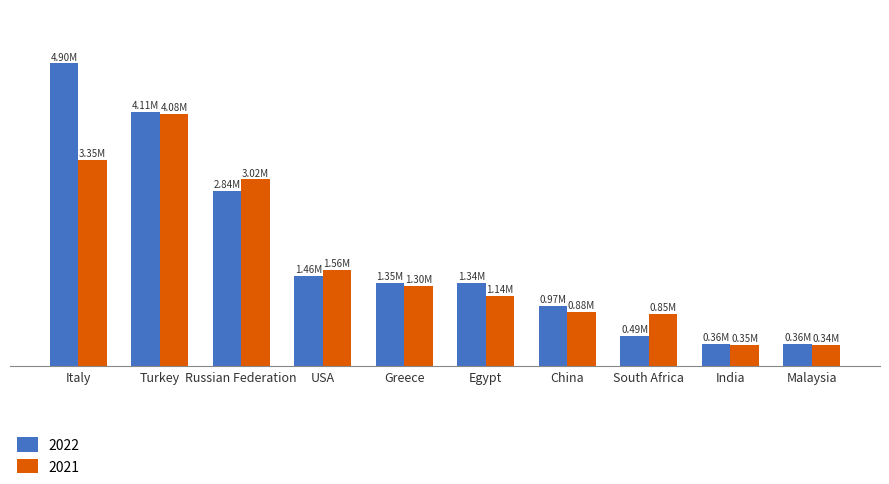

What are all the series names shown in the legend?

2022, 2021